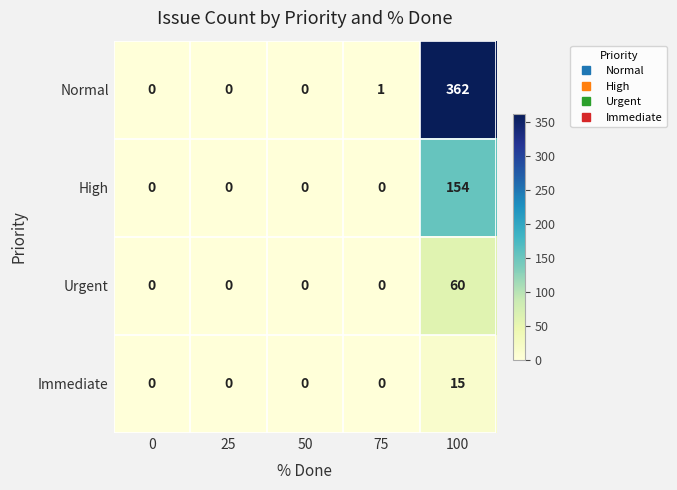

Count the number of data series in this chart.

4